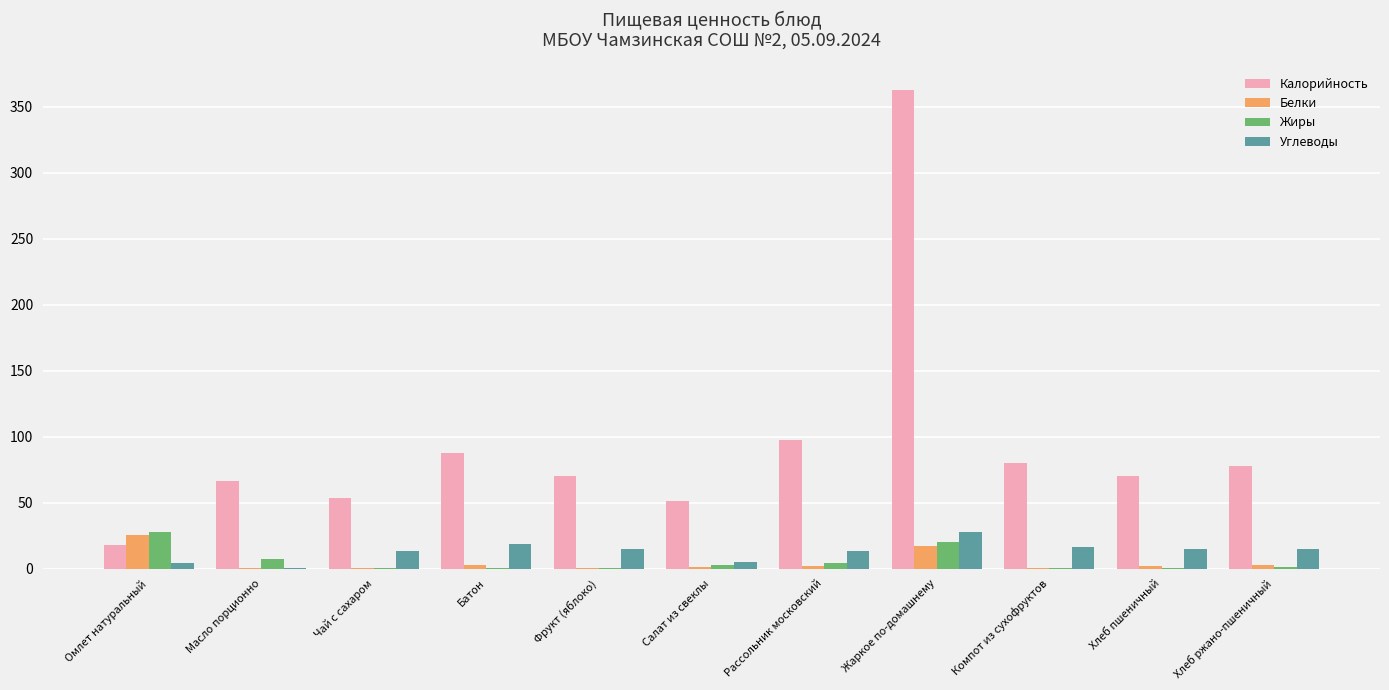

What is the sum of the Жиры values at Чай с сахаром and Фрукт (яблоко)?

0.7